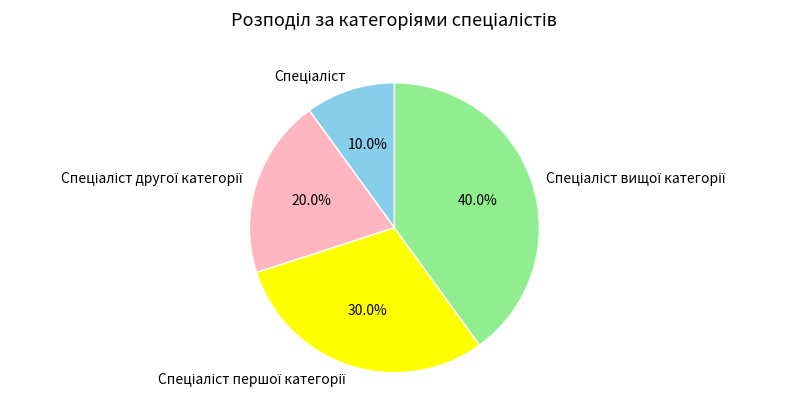

Is there any slice that represents more than half of the pie?

No